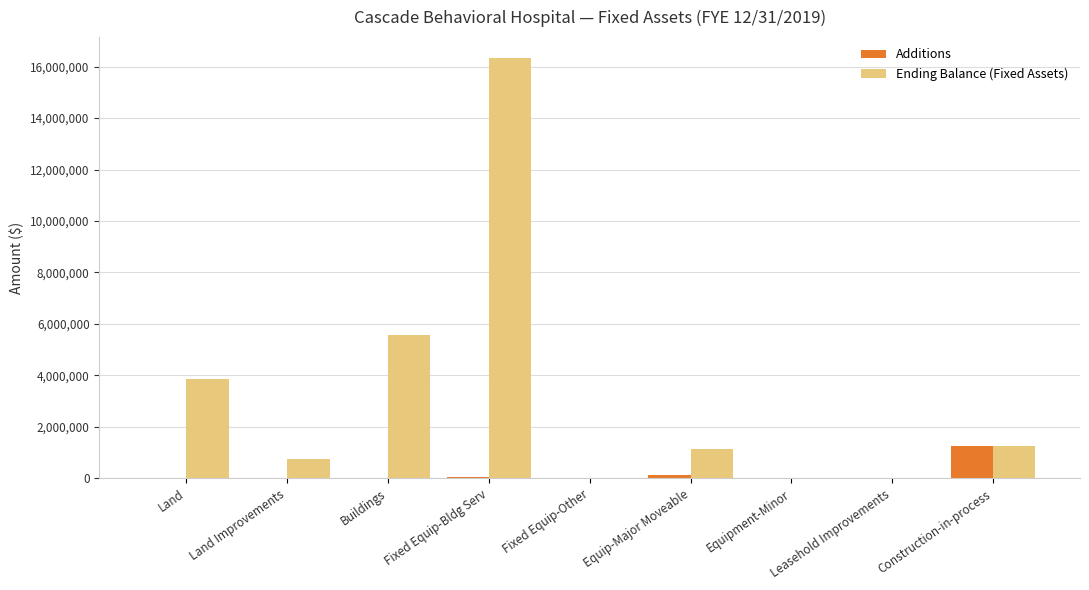

The Ending Balance (Fixed Assets) series shows 1263134.0 at Construction-in-process. True or false?

True